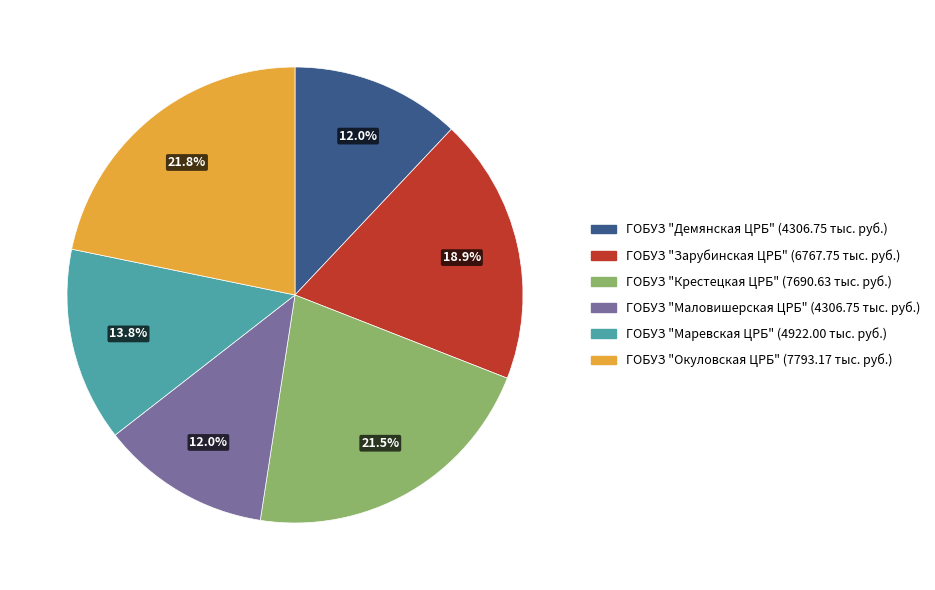

Does ГОБУЗ "Зарубинская ЦРБ" represent more than half of the total?

No